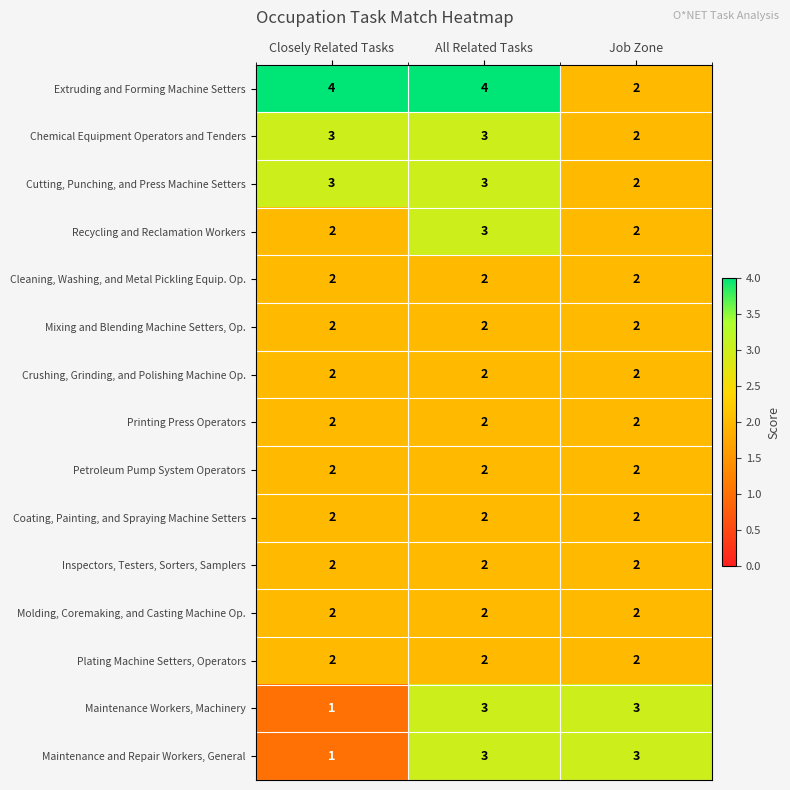

The value of Inspectors, Testers, Sorters, Samplers at Closely Related Tasks is 2. True or false?

True